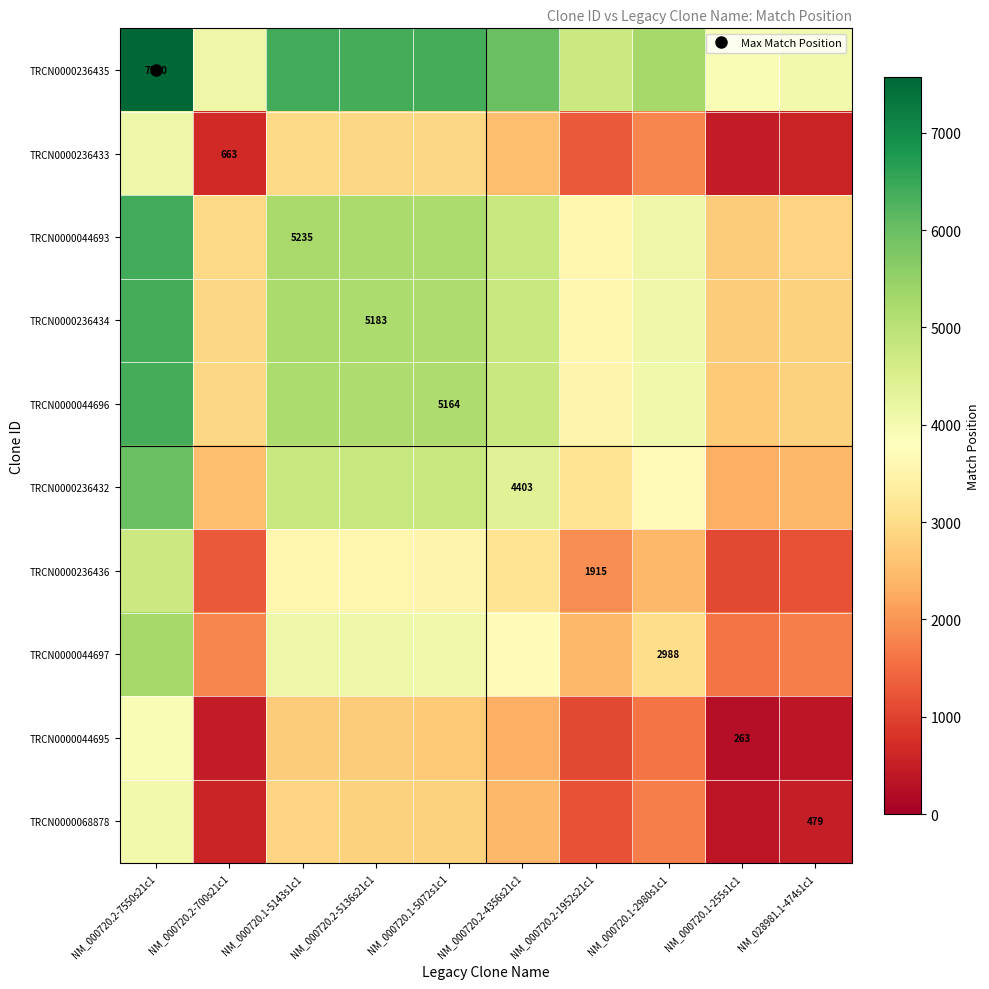

What is the total value across all series at NM_000720.2-4356s21c1?

38946.5